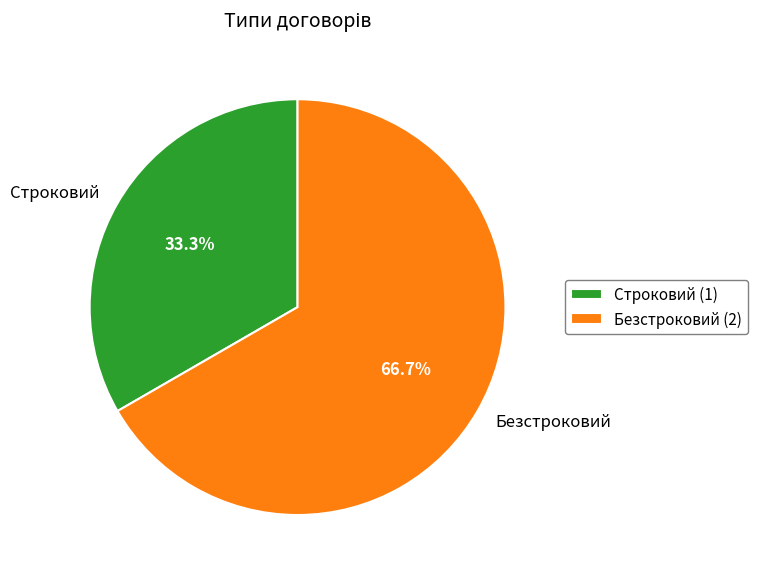

Is Безстроковий the majority of the pie?

Yes